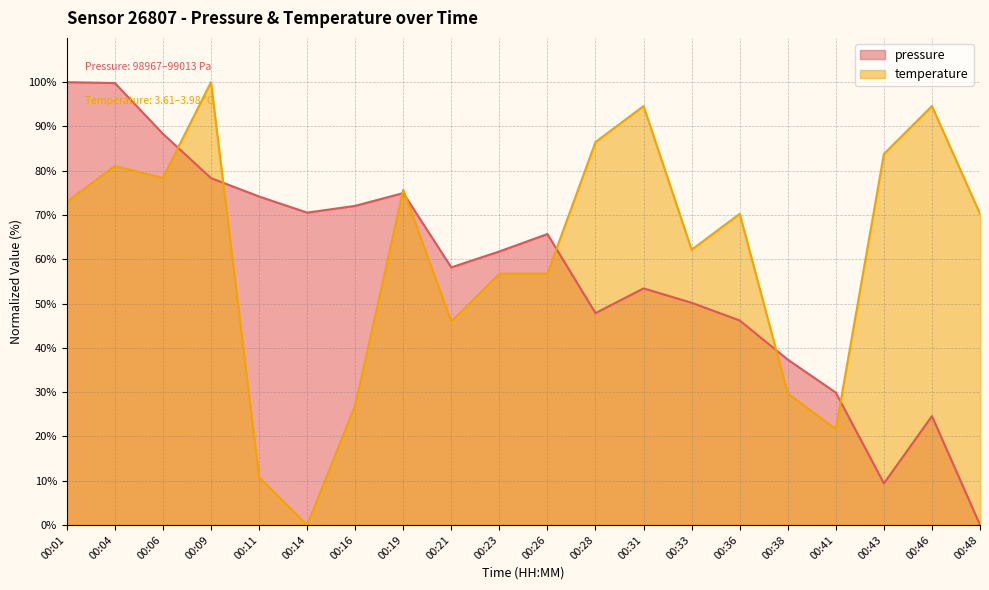

True or false: pressure has more than 2 interior local peaks.

True